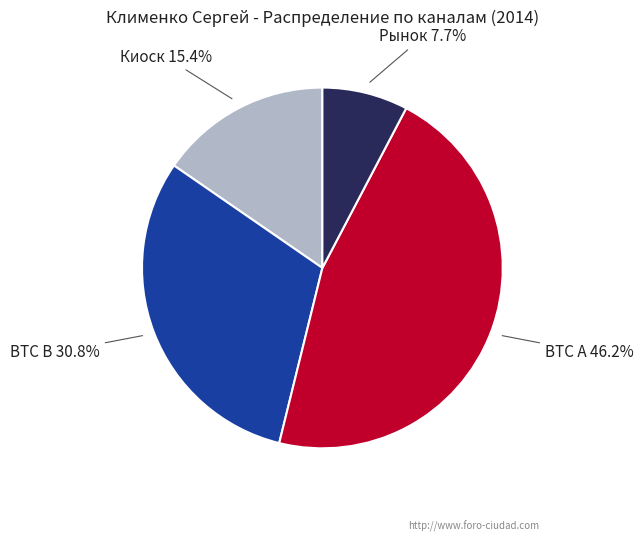

Is there a majority slice in this chart?

No